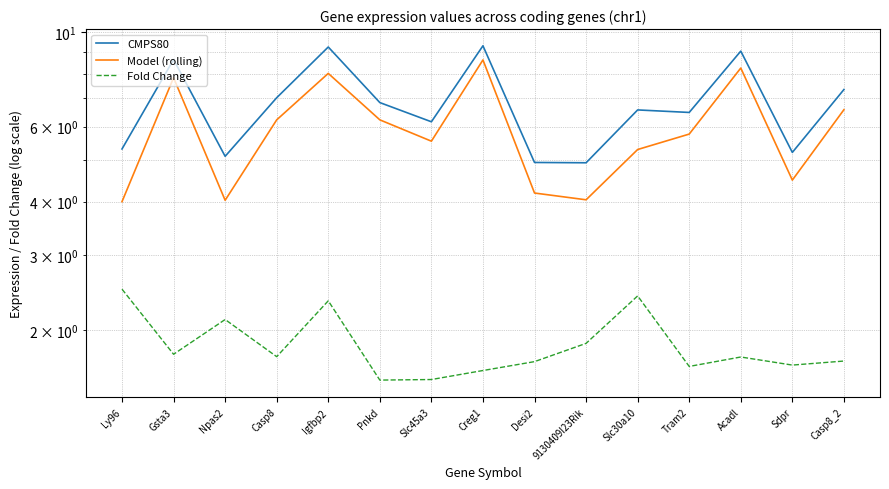

What is the value of the Fold Change point at the 5th from the left?

2.3